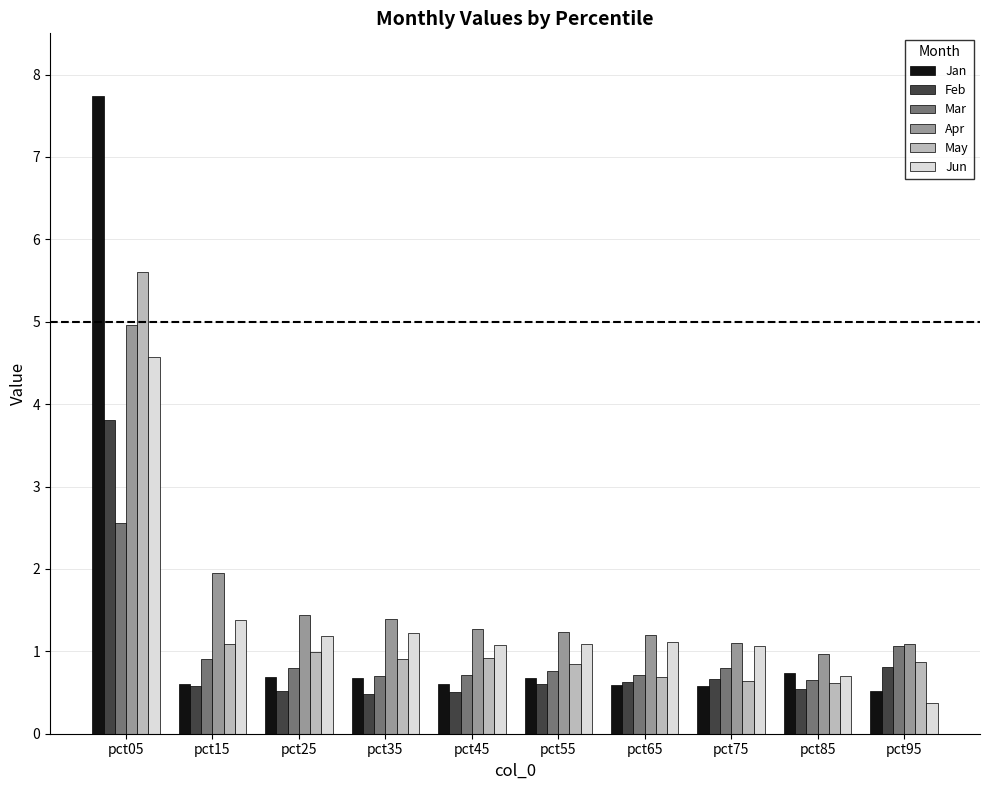

What is the difference between the second highest and minimum values in the Jan series?

0.2